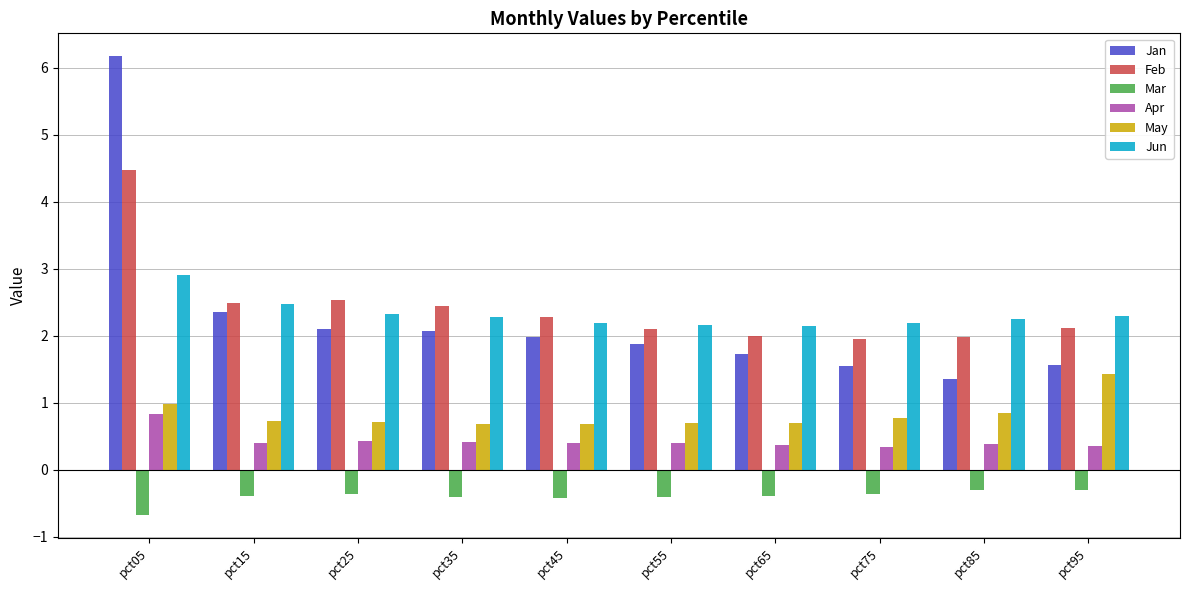

Rank the series by their maximum value, from highest to lowest.

Jan, Feb, Jun, May, Apr, Mar